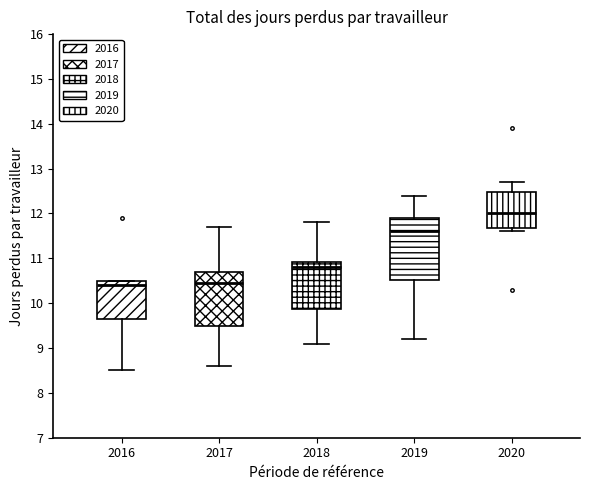

Reading left to right, read every box against the y-axis: the position of its median line, the range the box covers, and the ends of its whiskers. The values are not printed on the chart, so give them approximately, as read against the axis.

2016: median 10.4, box 9.7 to 10.5, whiskers 8.5 to 10.5
2017: median 10.5, box 9.5 to 10.7, whiskers 8.6 to 11.7
2018: median 10.8, box 9.9 to 10.9, whiskers 9.1 to 11.8
2019: median 11.6, box 10.5 to 11.9, whiskers 9.2 to 12.4
2020: median 12.0, box 11.7 to 12.5, whiskers 11.6 to 12.7